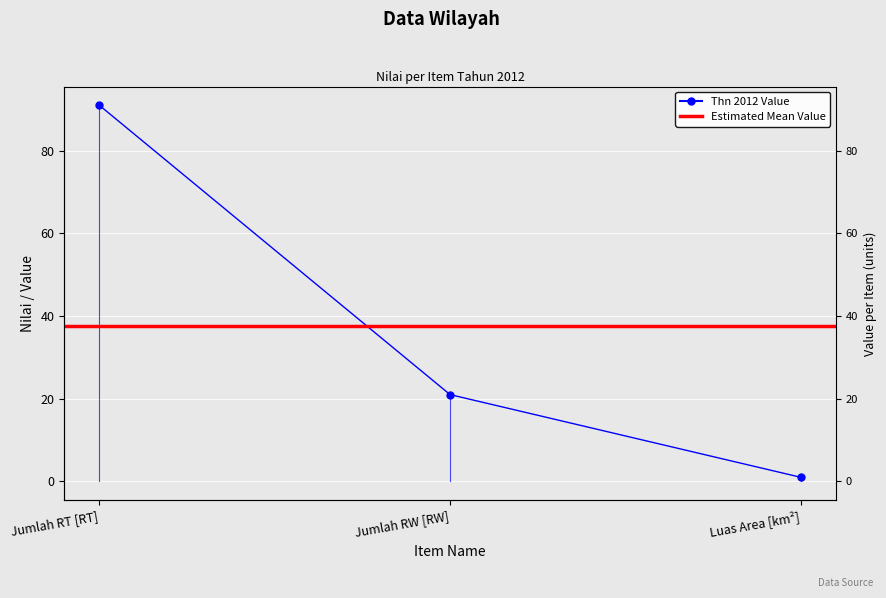

How many values are below 21?

1